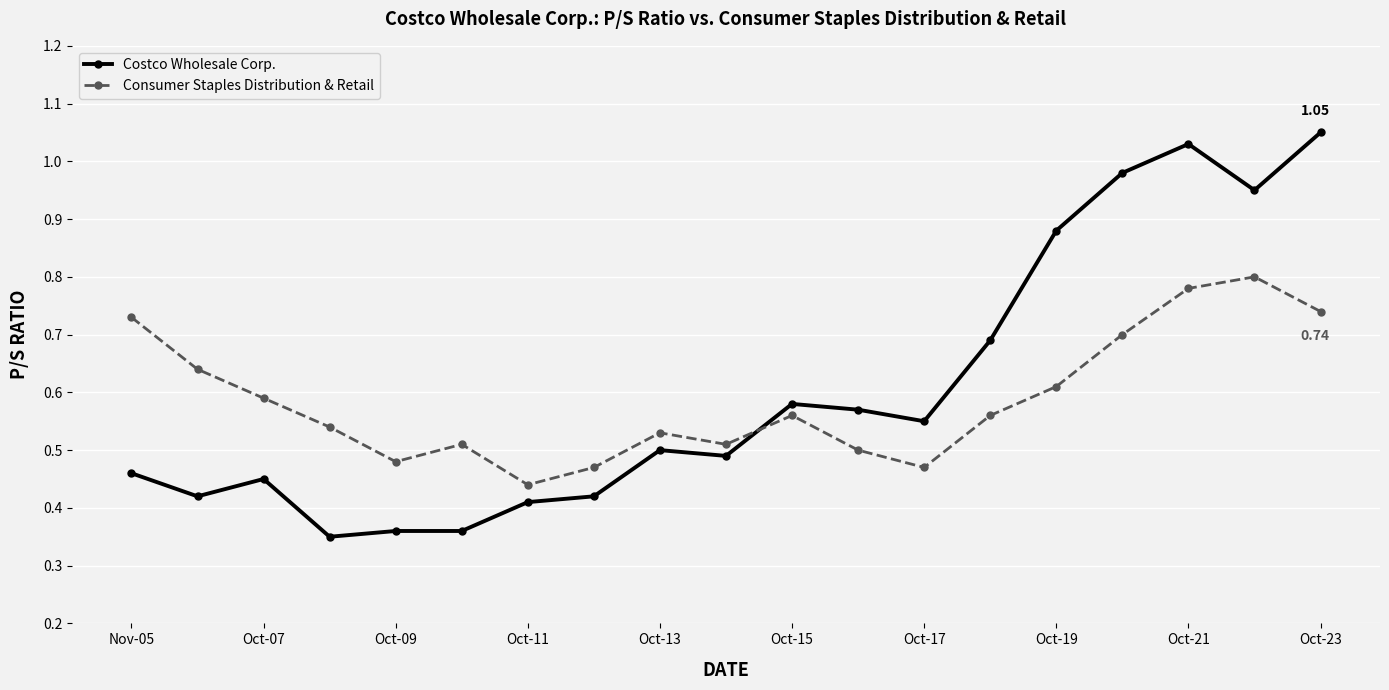

How many times do Costco Wholesale Corp. and Consumer Staples Distribution & Retail cross each other?

1